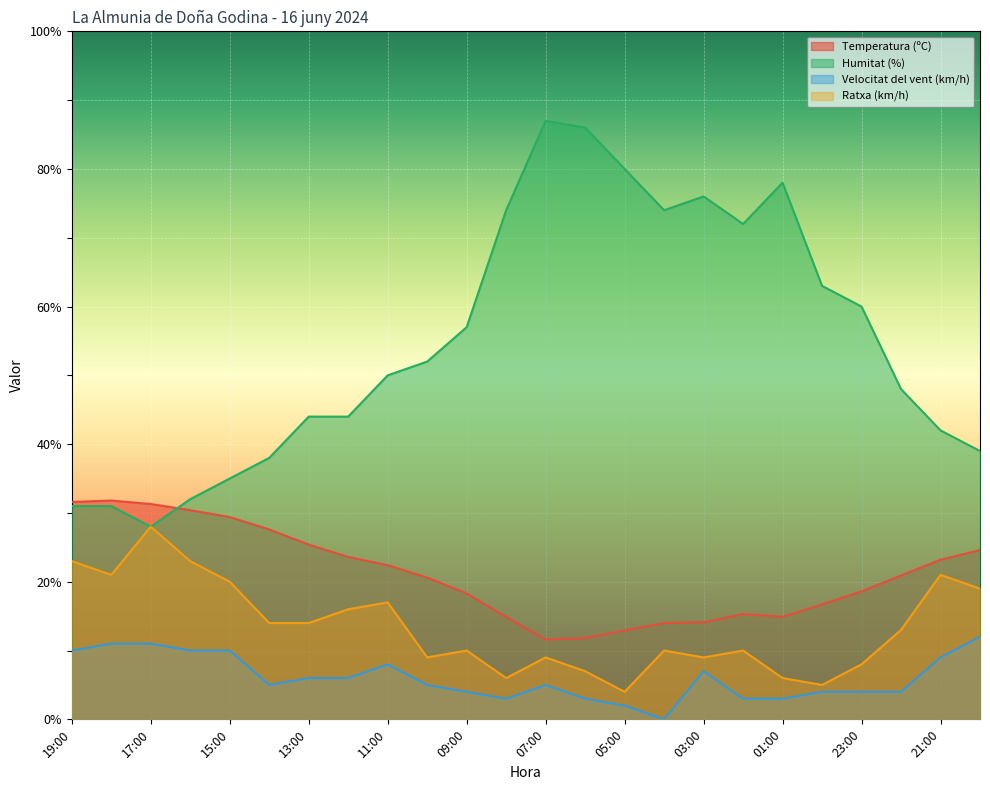

At how many categories does at least one series exceed 8?

24